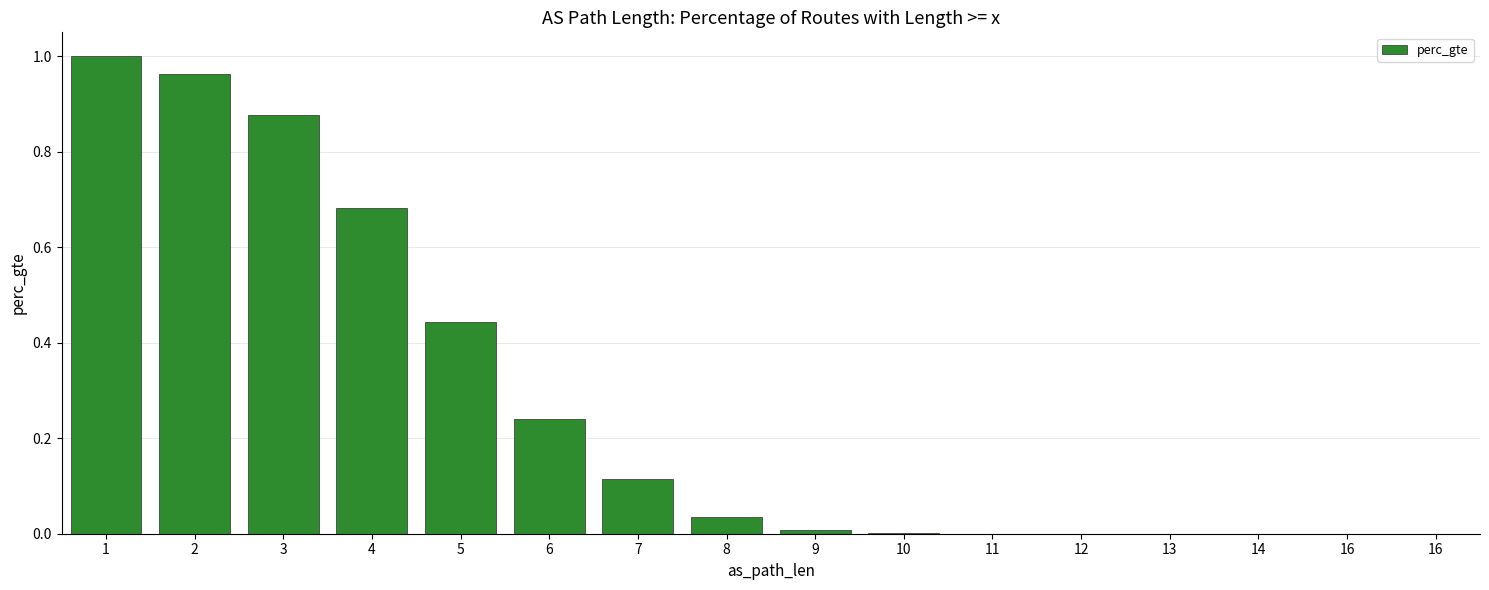

True or false: the data shows 0.9 at 3.

True